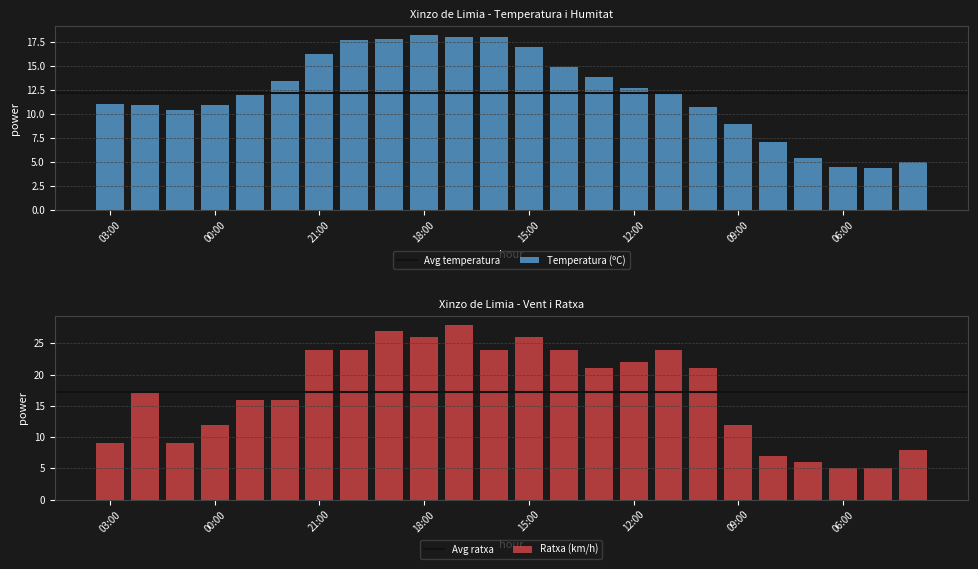

The value of Temperatura (ºC) at 18:00 is 25.6. True or false?

False